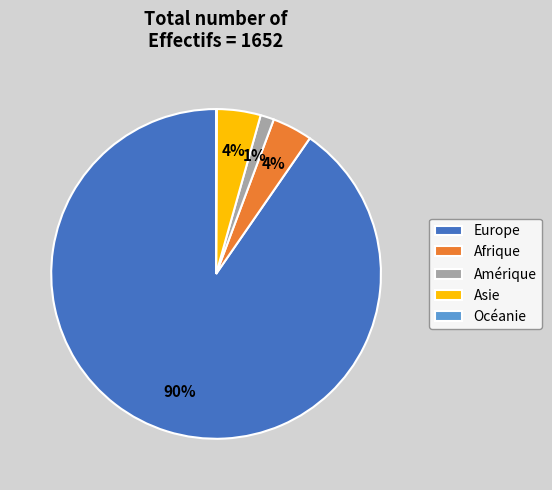

Combined, do Afrique and Asie account for over 50%?

No